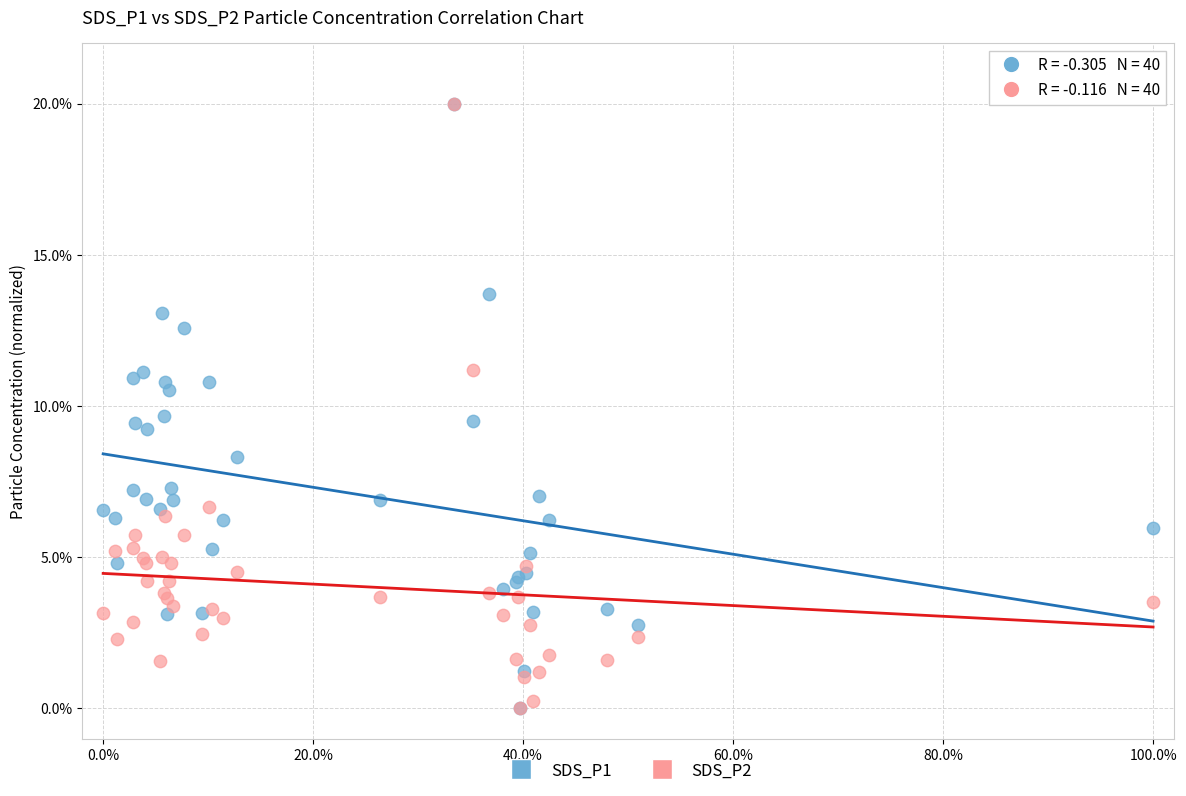

What are all the series names shown in the legend?

SDS_P1, SDS_P2